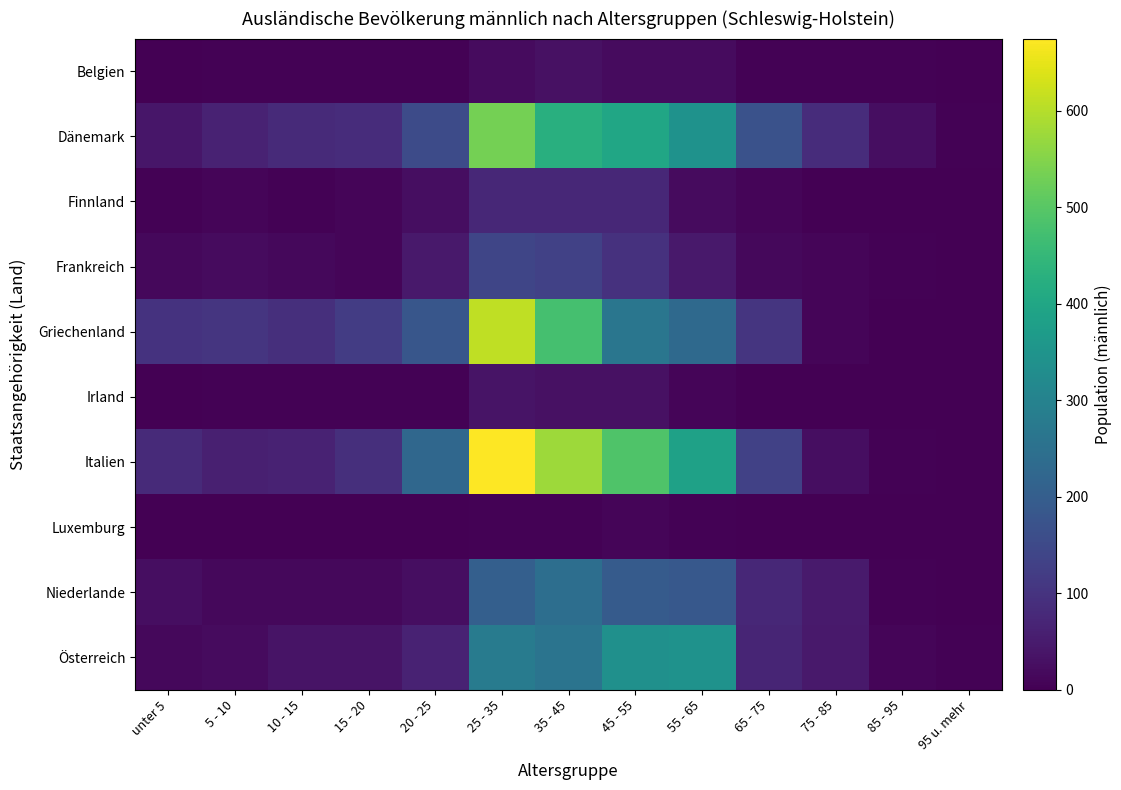

Reading left to right, what are all the values shown in this chart?

Belgien: unter 5=0	5 - 10=5	10 - 15=5	15 - 20=5	20 - 25=5	25 - 35=20	35 - 45=30	45 - 55=20	55 - 65=20	65 - 75=5	75 - 85=5	85 - 95=5	95 u. mehr=0
Dänemark: unter 5=40	5 - 10=65	10 - 15=80	15 - 20=85	20 - 25=155	25 - 35=535	35 - 45=425	45 - 55=400	55 - 65=345	65 - 75=170	75 - 85=85	85 - 95=25	95 u. mehr=5
Finnland: unter 5=5	5 - 10=10	10 - 15=5	15 - 20=10	20 - 25=25	25 - 35=75	35 - 45=75	45 - 55=75	55 - 65=20	65 - 75=10	75 - 85=0	85 - 95=0	95 u. mehr=0
Frankreich: unter 5=15	5 - 10=20	10 - 15=15	15 - 20=10	20 - 25=45	25 - 35=140	35 - 45=130	45 - 55=95	55 - 65=45	65 - 75=15	75 - 85=10	85 - 95=5	95 u. mehr=0
Griechenland: unter 5=100	5 - 10=105	10 - 15=90	15 - 20=120	20 - 25=180	25 - 35=610	35 - 45=475	45 - 55=265	55 - 65=230	65 - 75=105	75 - 85=10	85 - 95=0	95 u. mehr=0
Irland: unter 5=0	5 - 10=5	10 - 15=5	15 - 20=5	20 - 25=5	25 - 35=35	35 - 45=30	45 - 55=30	55 - 65=10	65 - 75=0	75 - 85=0	85 - 95=0	95 u. mehr=0
Italien: unter 5=80	5 - 10=60	10 - 15=65	15 - 20=90	20 - 25=225	25 - 35=675	35 - 45=575	45 - 55=490	55 - 65=385	65 - 75=130	75 - 85=25	85 - 95=5	95 u. mehr=0
Luxemburg: unter 5=0	5 - 10=0	10 - 15=0	15 - 20=0	20 - 25=0	25 - 35=5	35 - 45=5	45 - 55=10	55 - 65=5	65 - 75=0	75 - 85=0	85 - 95=0	95 u. mehr=0
Niederlande: unter 5=25	5 - 10=15	10 - 15=15	15 - 20=15	20 - 25=25	25 - 35=205	35 - 45=245	45 - 55=195	55 - 65=185	65 - 75=75	75 - 85=50	85 - 95=5	95 u. mehr=0
Österreich: unter 5=15	5 - 10=20	10 - 15=35	15 - 20=35	20 - 25=65	25 - 35=280	35 - 45=260	45 - 55=340	55 - 65=345	65 - 75=70	75 - 85=45	85 - 95=10	95 u. mehr=5